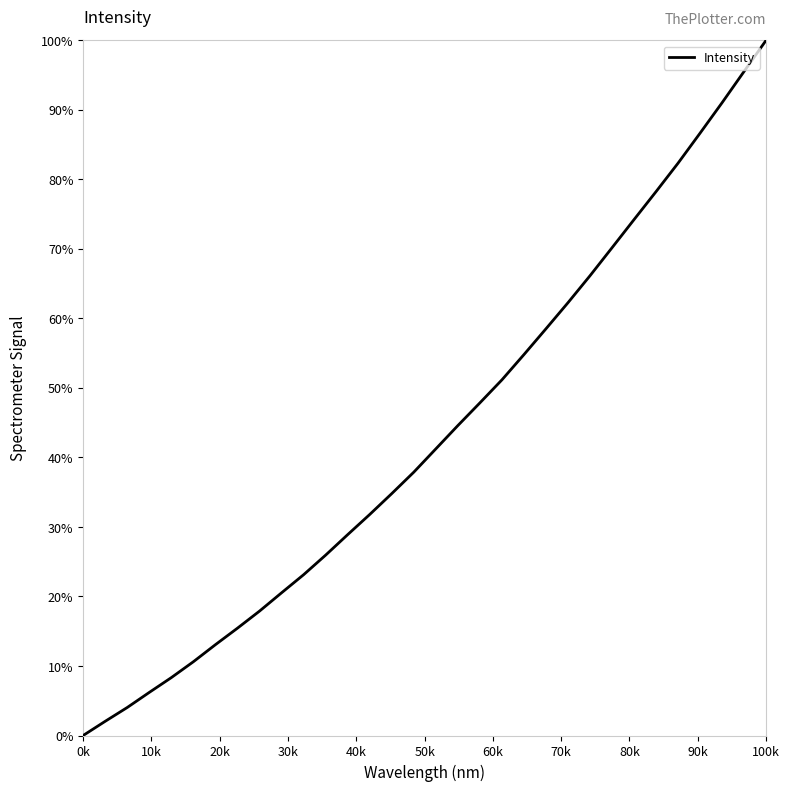

What is the greatest value displayed?

100.0